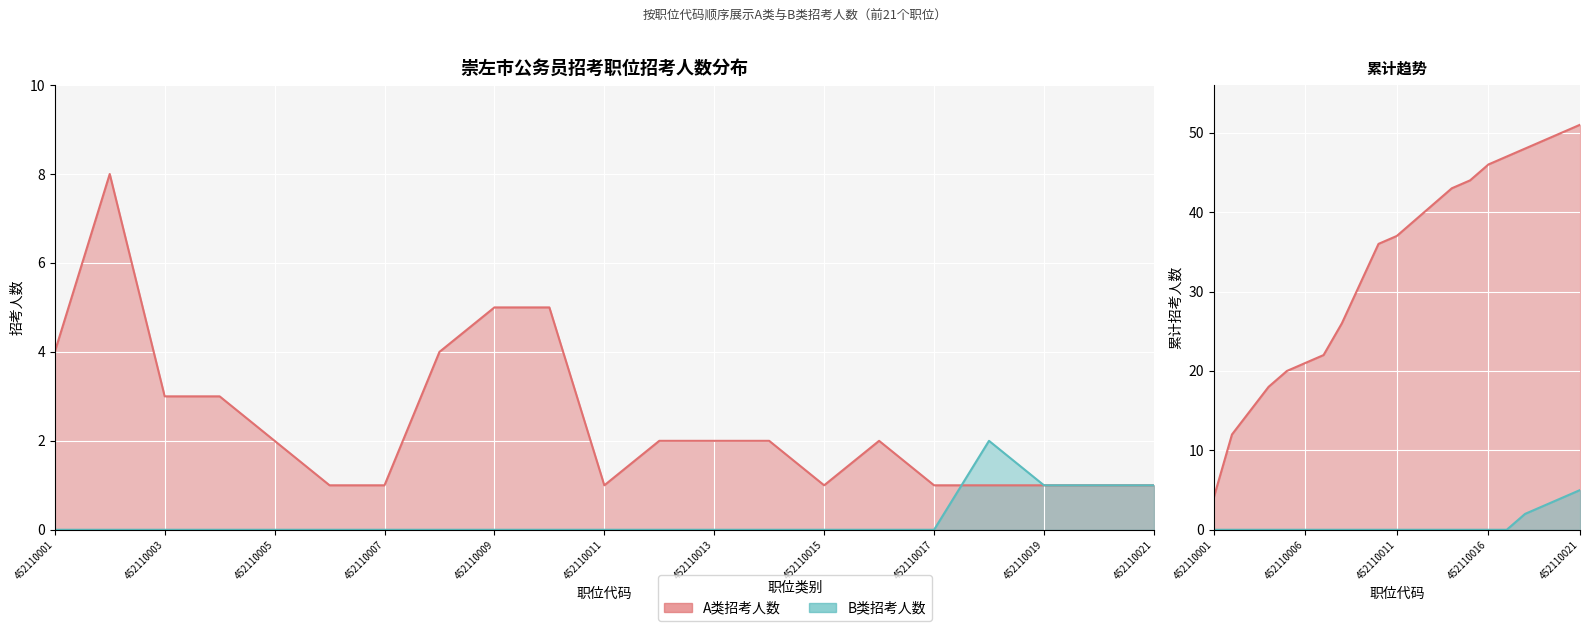

What is the difference between the maximum and minimum values in the B类招考人数 series?

2